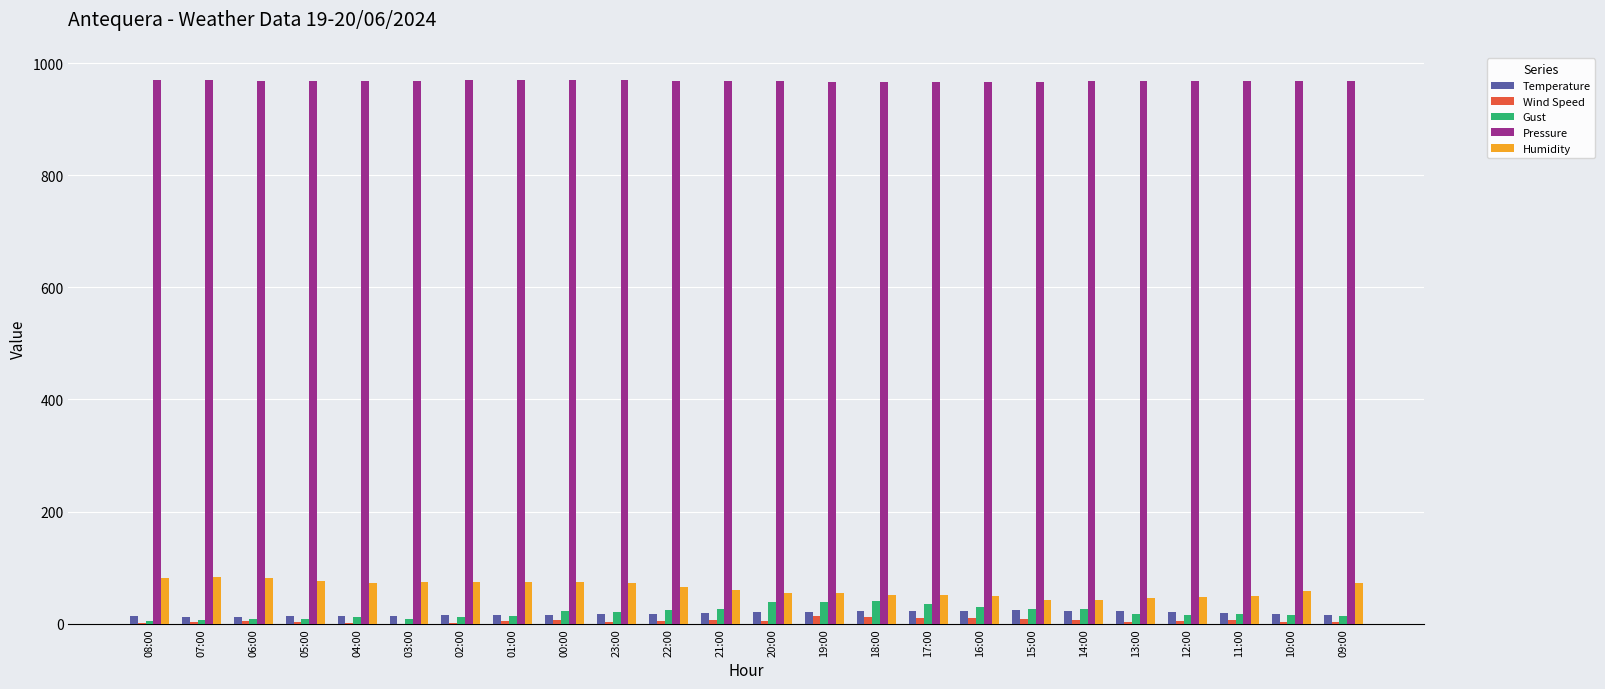

What is the maximum value shown in the chart?

970.0